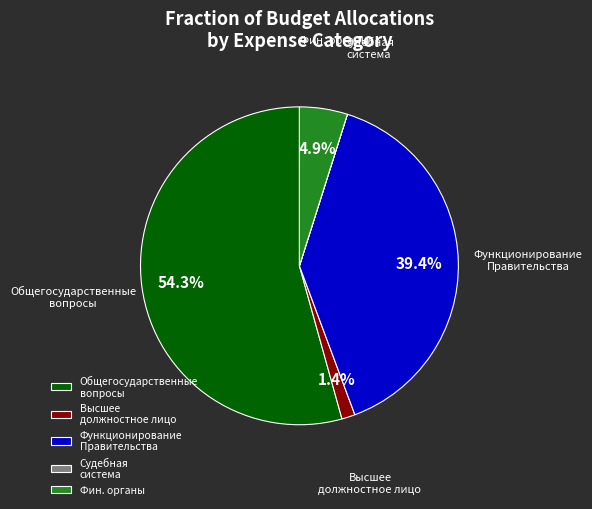

What is the majority slice?

Общегосударственные вопросы